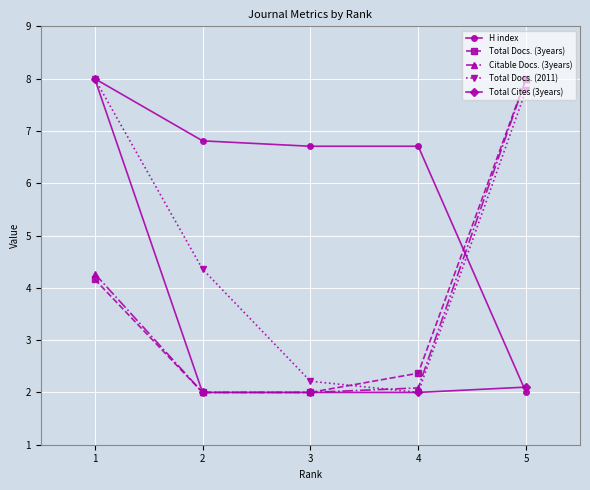

Which series has the largest total across all categories?

H index